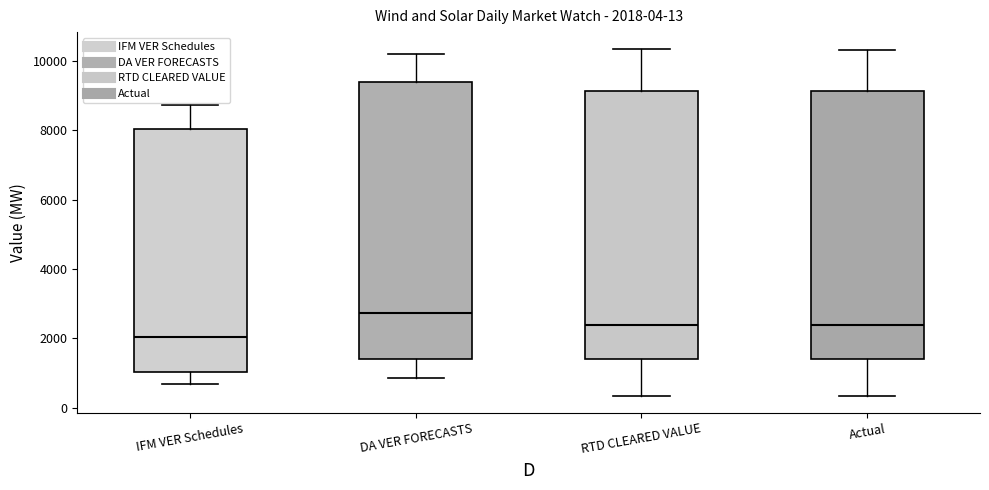

Comparing the boxes themselves (not the whiskers), which one is the tallest?

DA VER FORECASTS